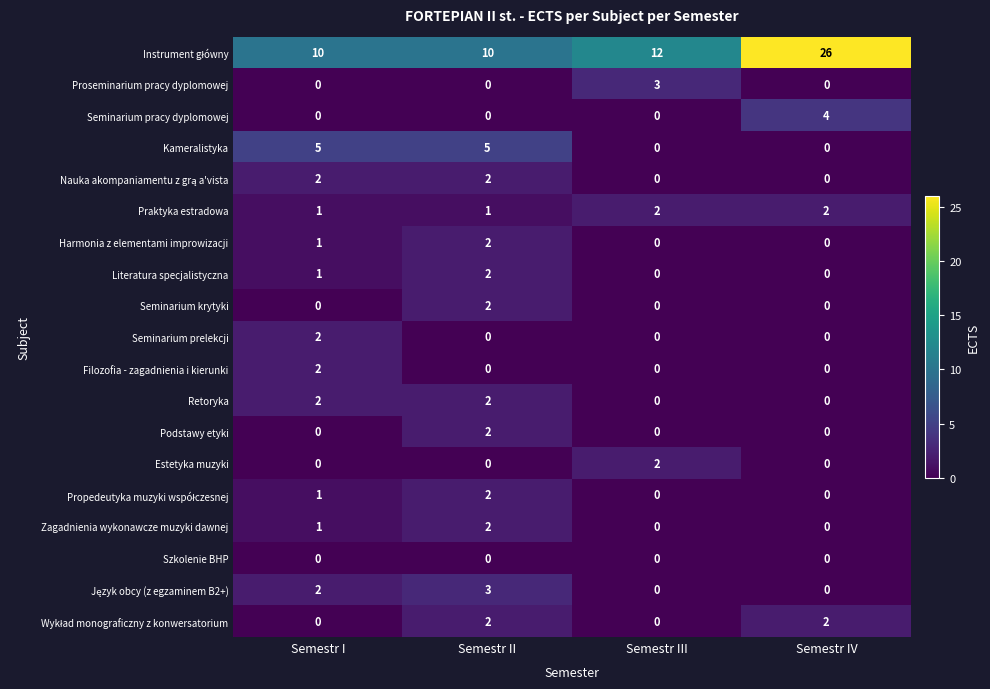

What is the difference between the maximum and minimum values in the Kameralistyka series?

5